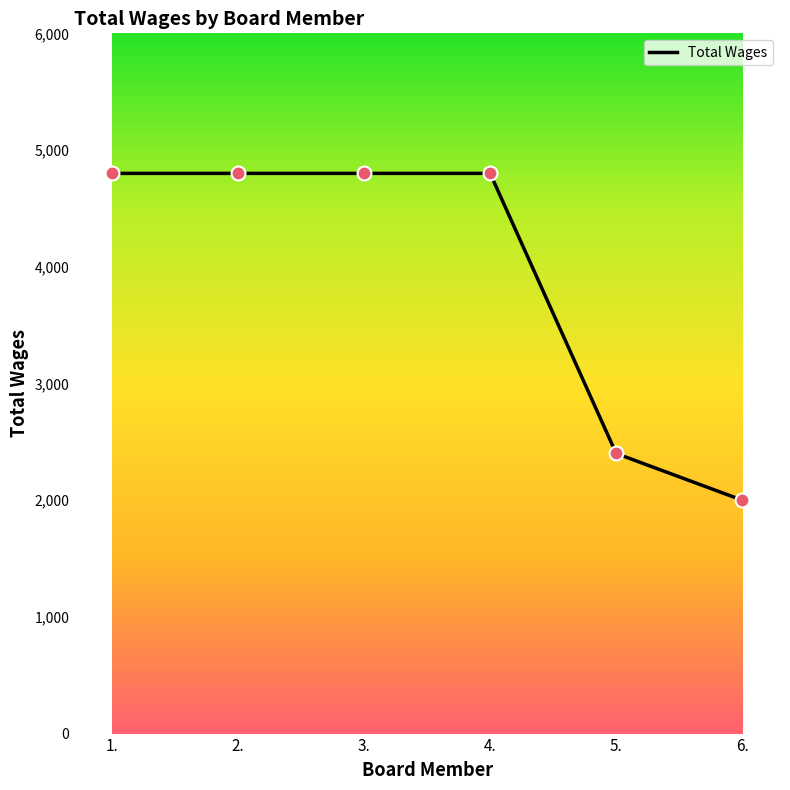

What is the ratio of the value at 5. to the value at 1.?

0.5